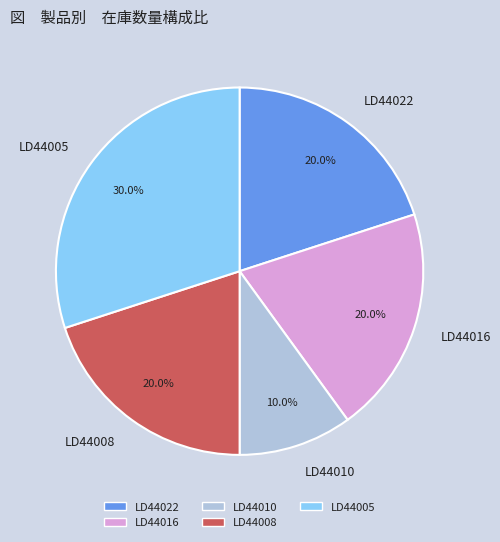

Which has a higher value, LD44010 or LD44005?

LD44005